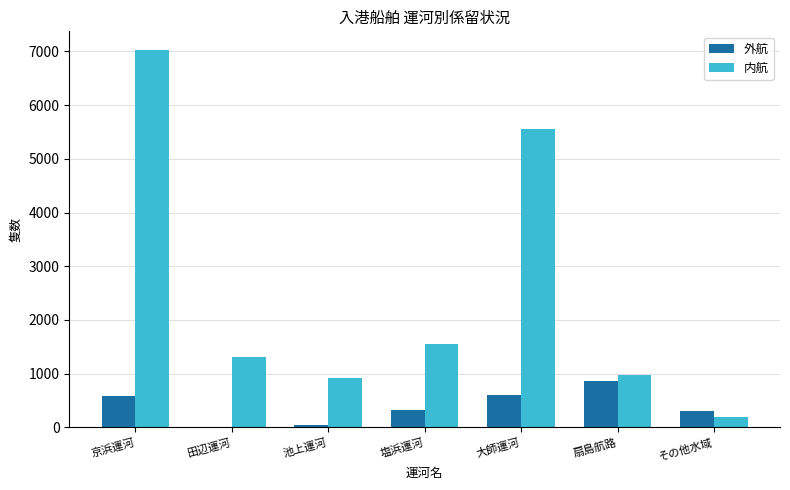

Are the bars horizontal?

No